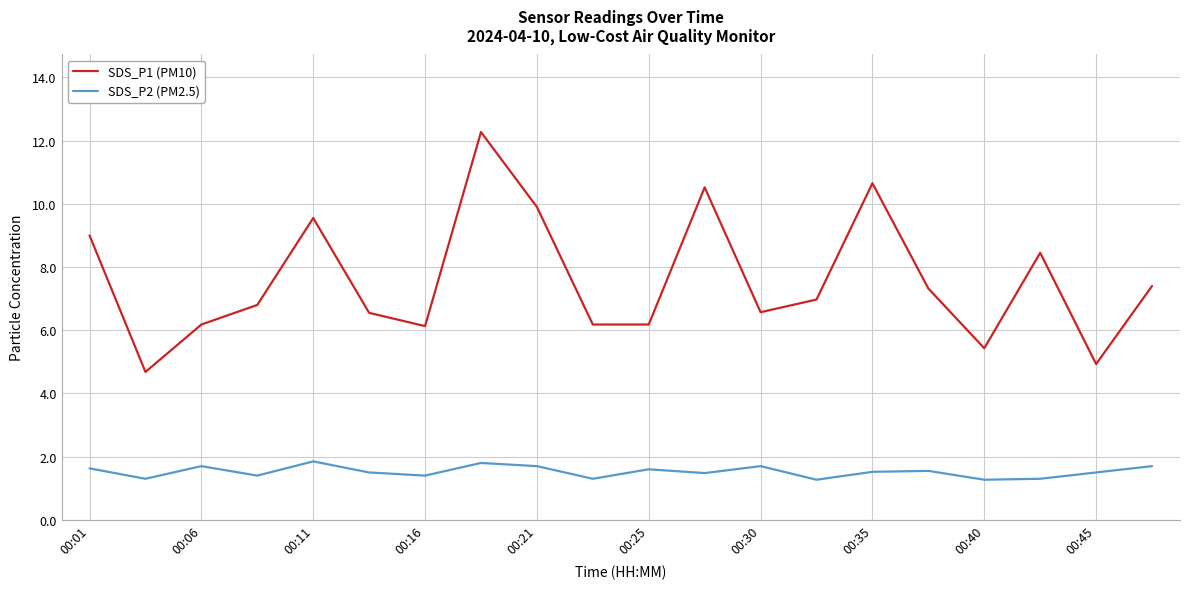

What is the average value of the SDS_P2 (PM2.5) series?

1.5